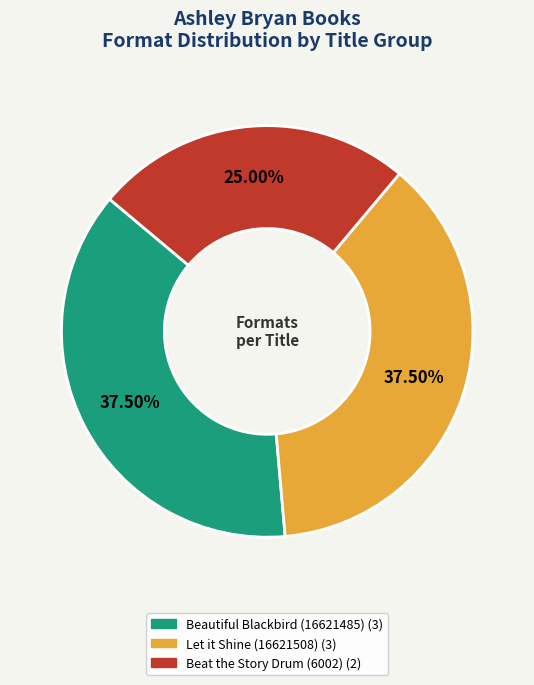

Is there a majority slice in this chart?

No